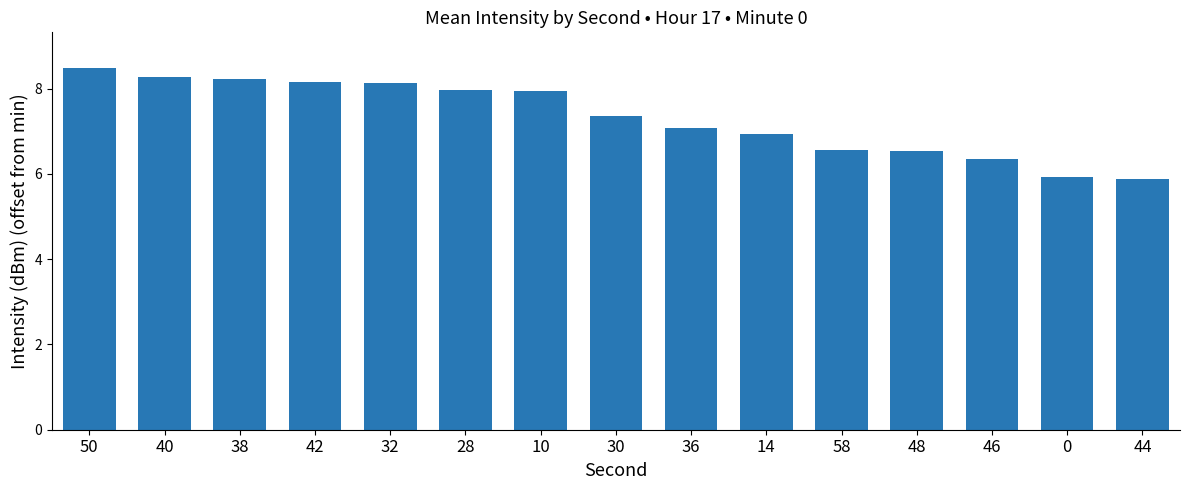

What is the smallest value displayed?

5.9